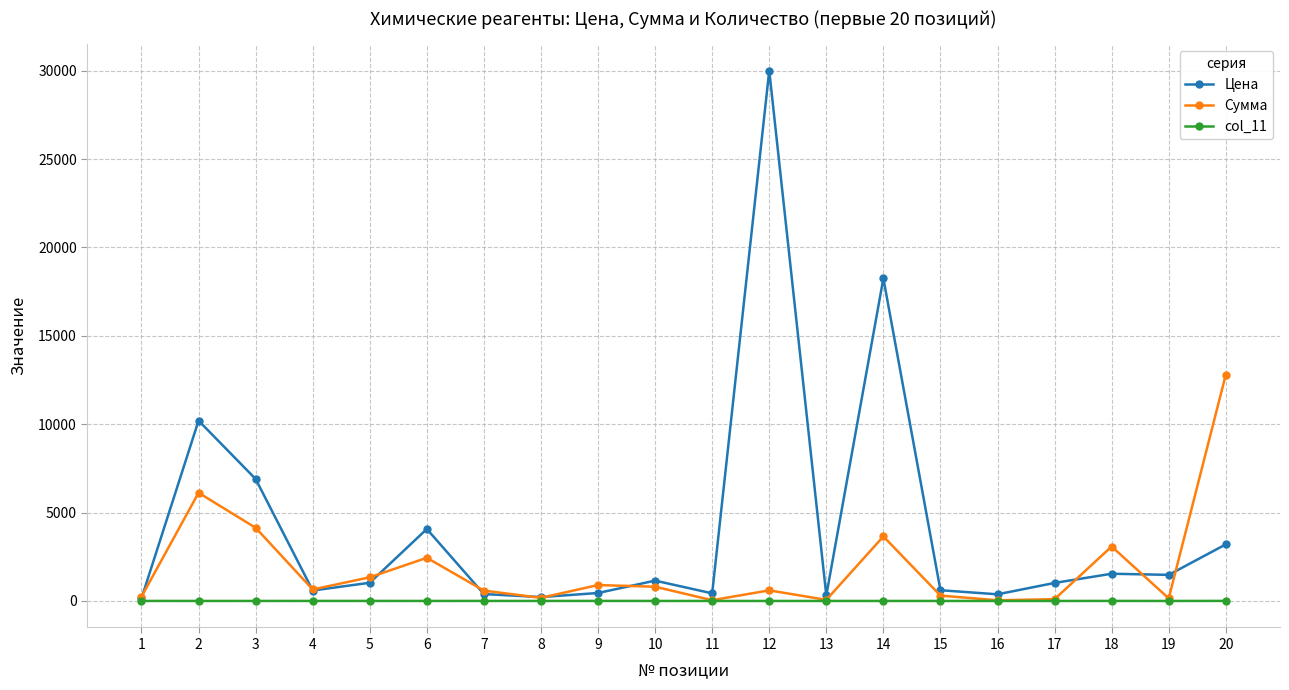

What is the greatest value displayed?

30000.0